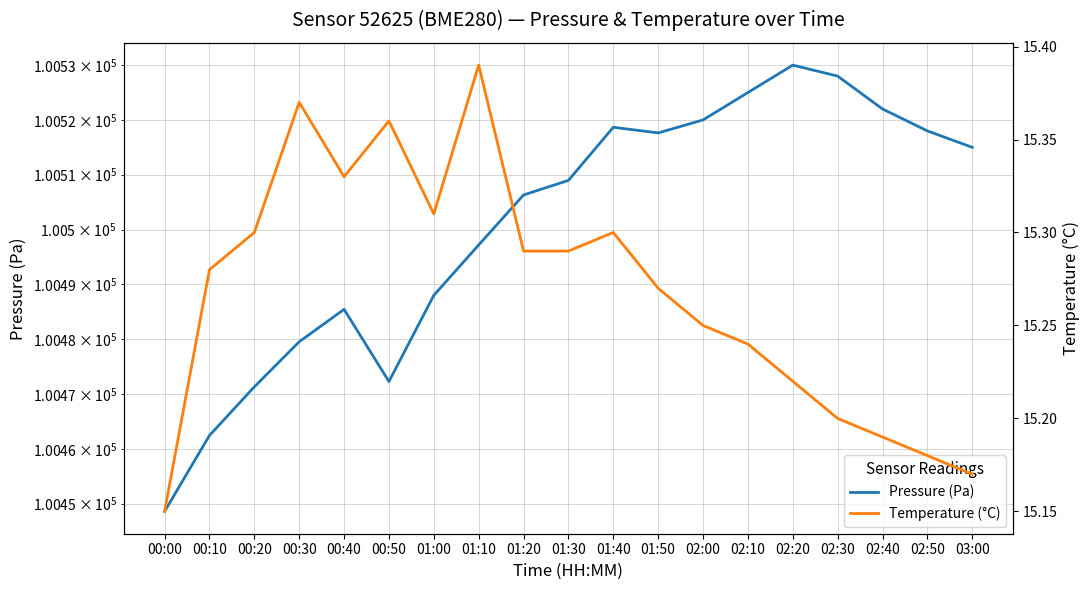

Is it true that pressure equals 39847.2 at 00:50?

False